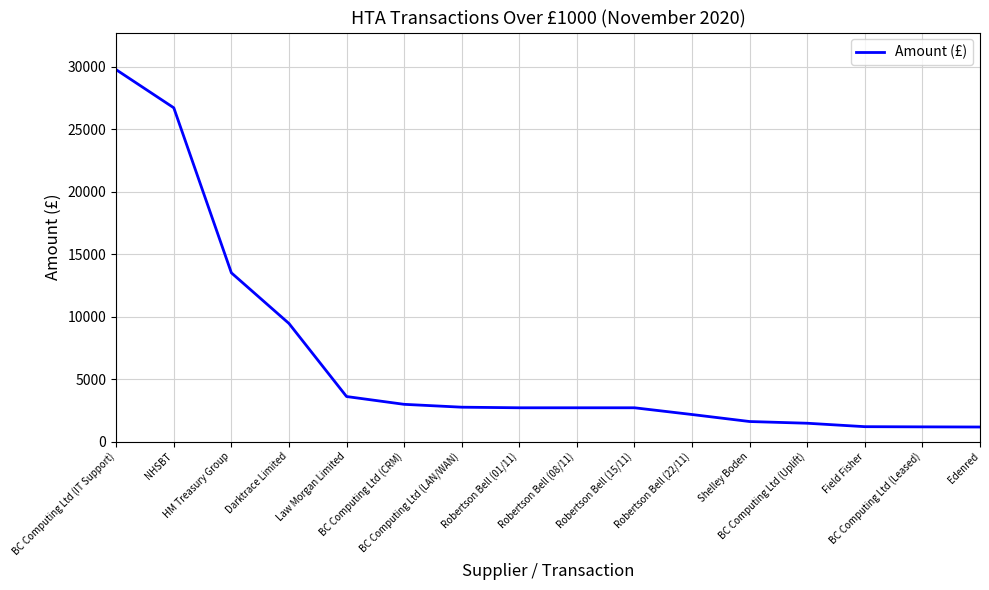

At which label is the value closest to 15455?

HM Treasury Group